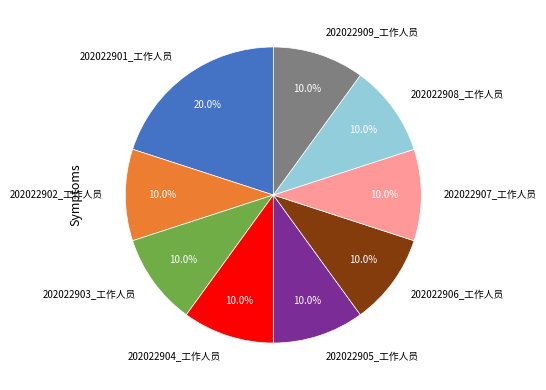

What portion of the pie excludes 202022909_工作人员?

90.0%